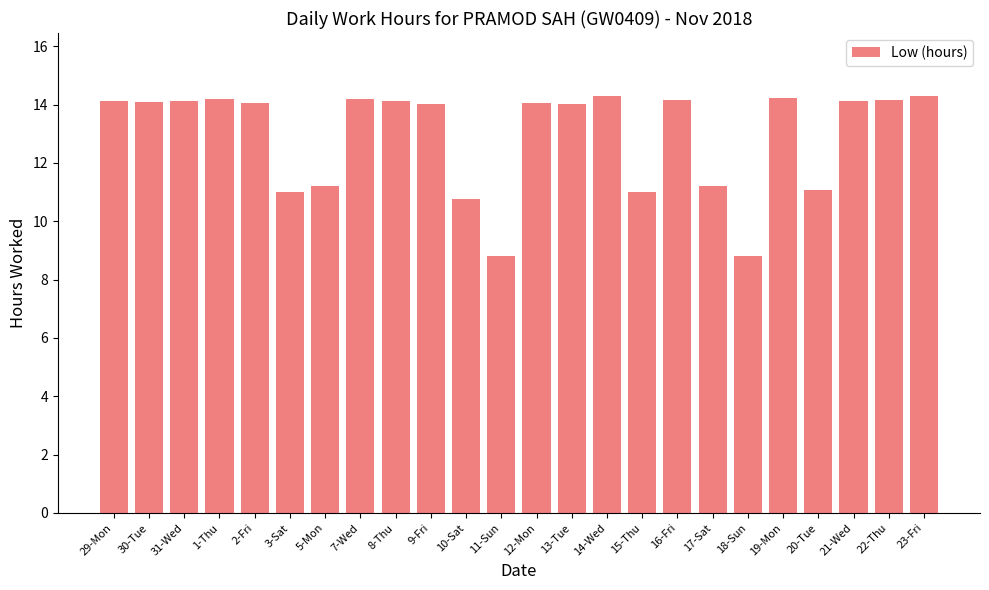

Where does the data first go above 14?

29-Mon